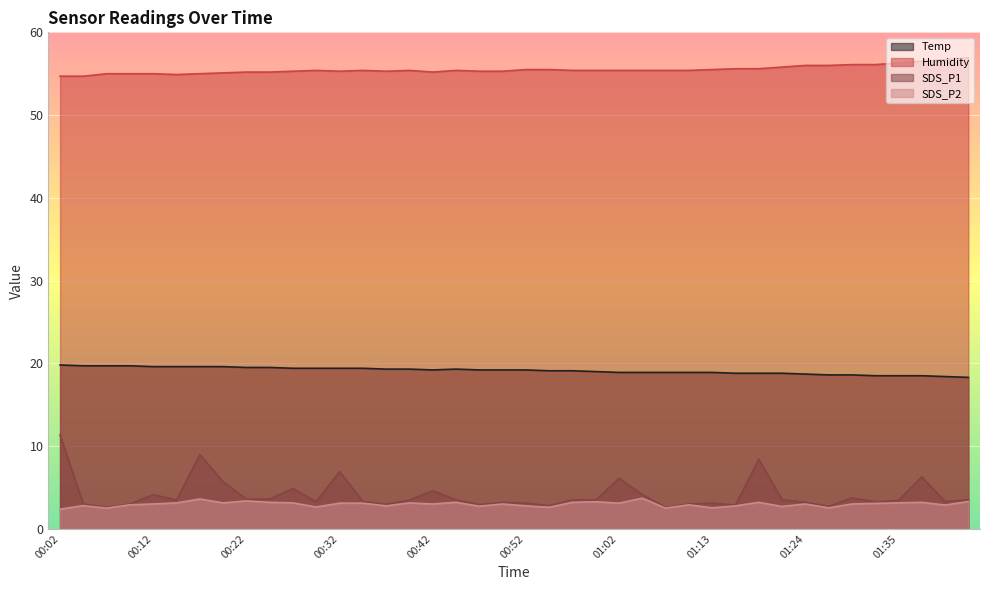

True or false: SDS_P1 has more than 1 interior local peaks.

True